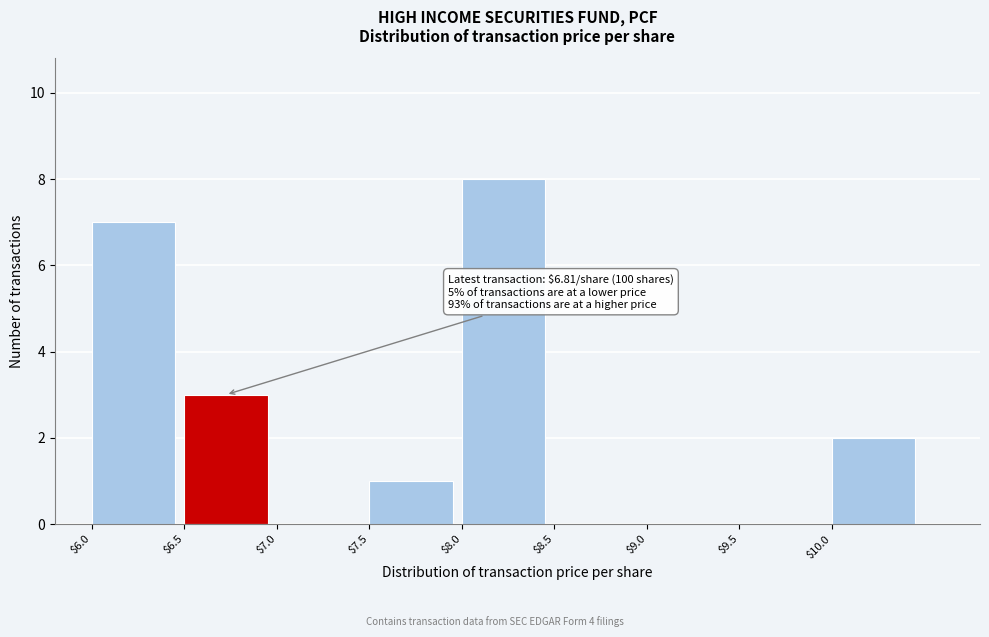

Which range on the x-axis has the tallest bar?

8.0 to 8.5